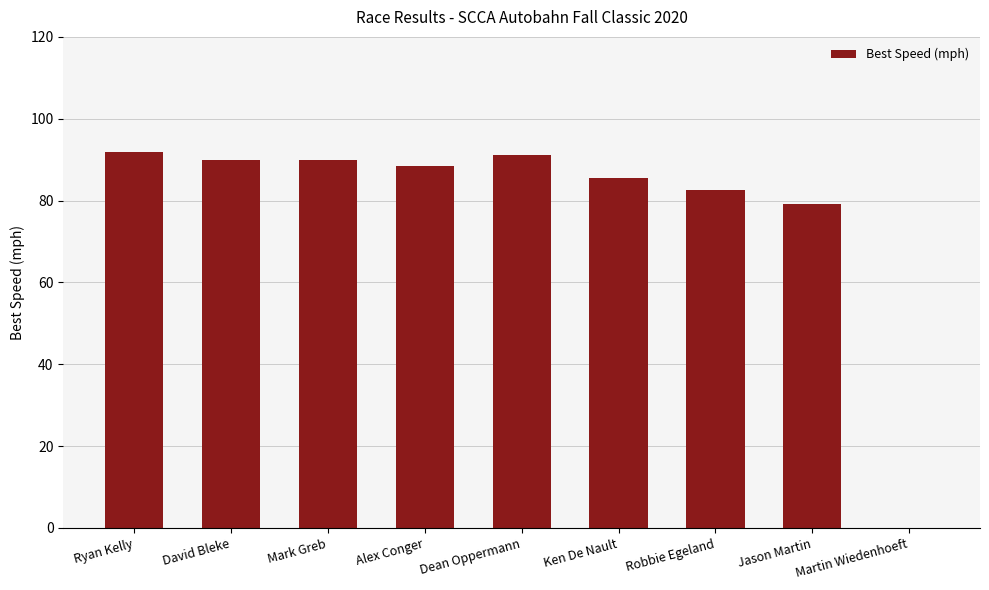

What is the average value?

77.6